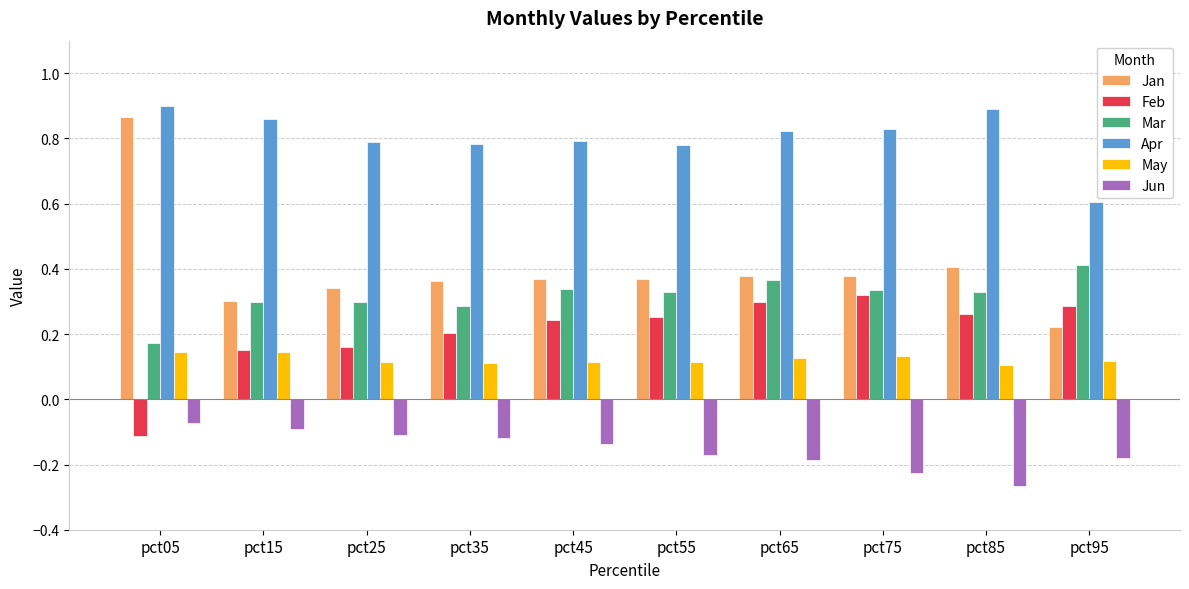

How many Apr values are between 0 and 1?

10